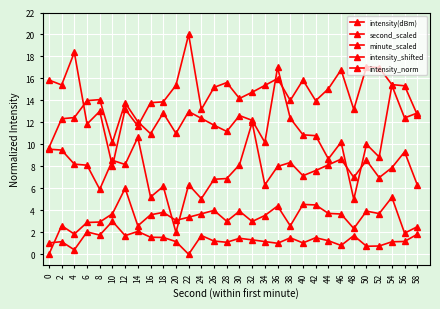

Between 32 and 58, which is larger?

32